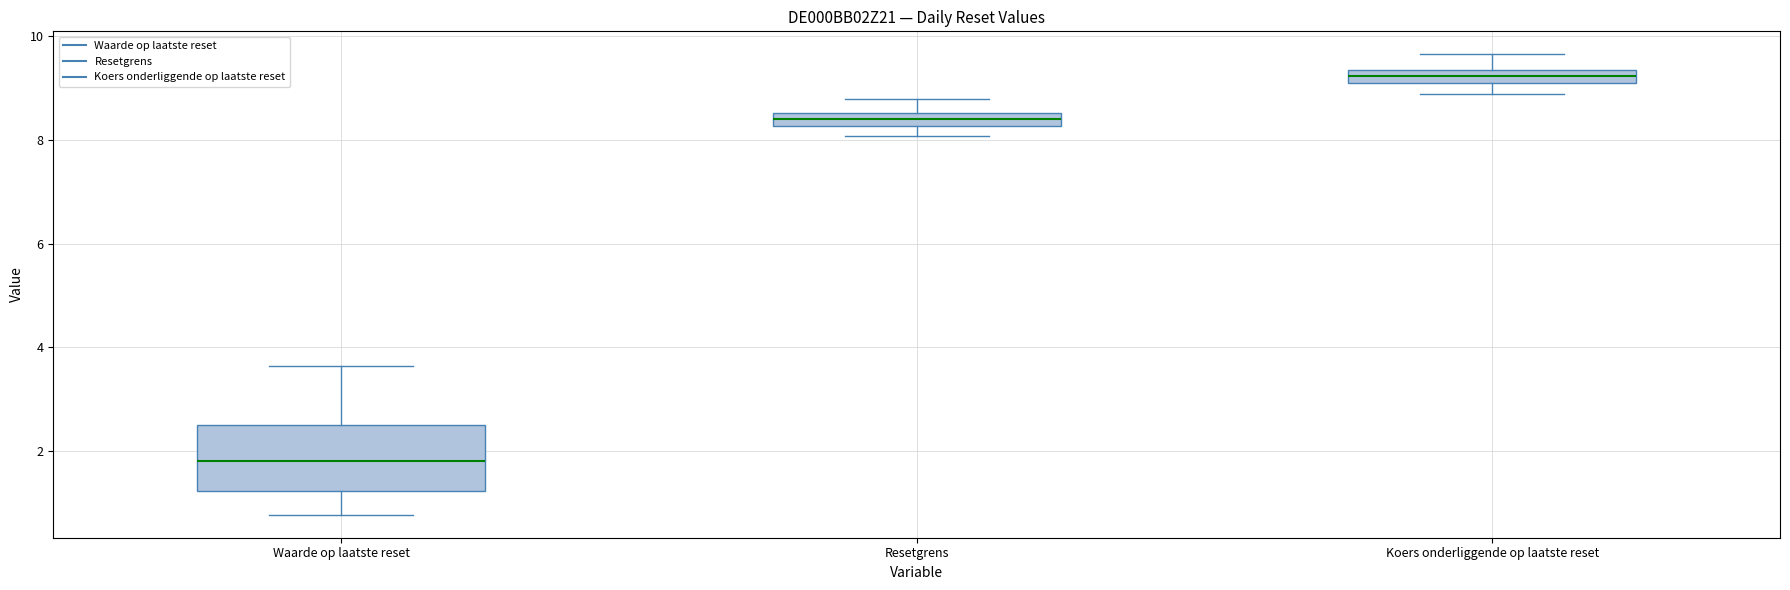

Where does the lower whisker of the box for Waarde op laatste reset end on the y-axis? The values are not printed on the chart, so give them approximately, as read against the axis.

0.8